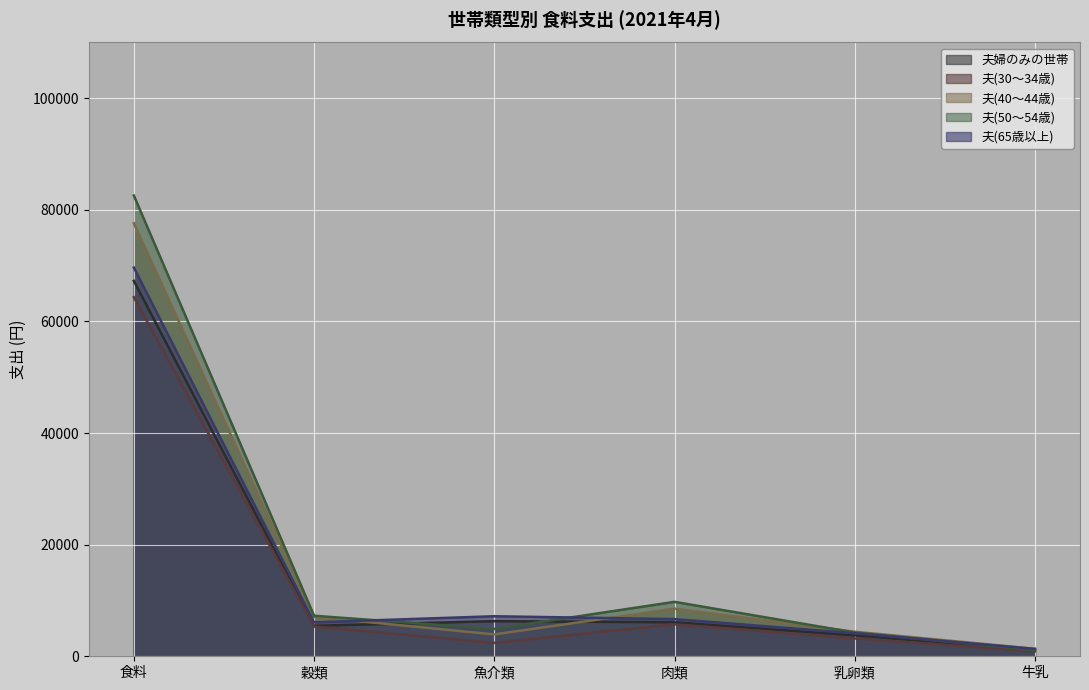

What is the label of the 4th point from the left?

肉類